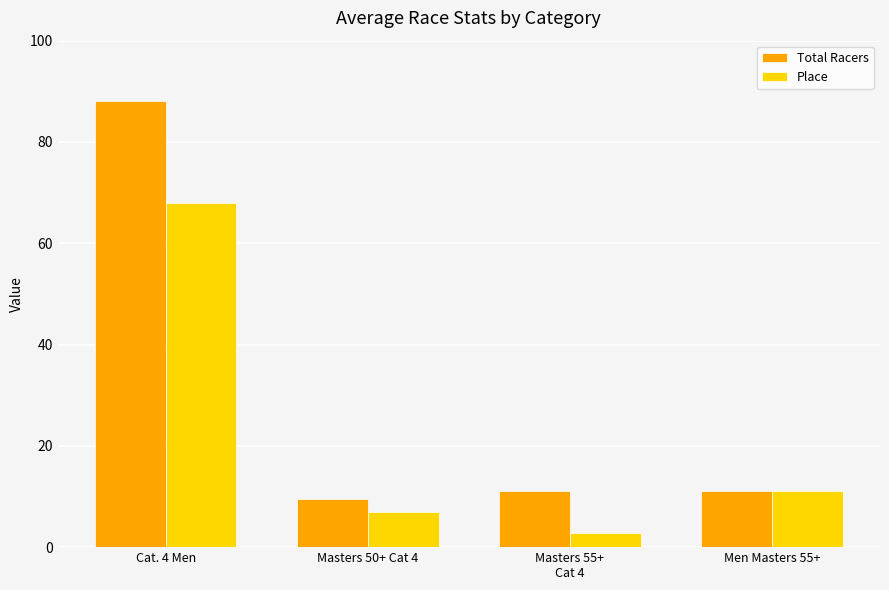

What is the total value across all series at Cat. 4 Men?

156.0